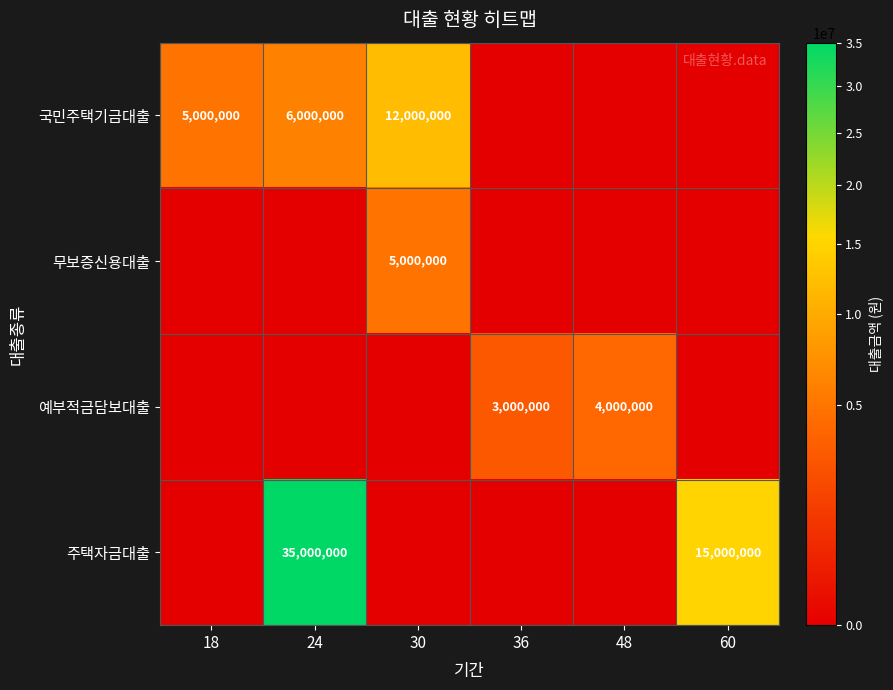

Between 30 and 24, which is larger?

30